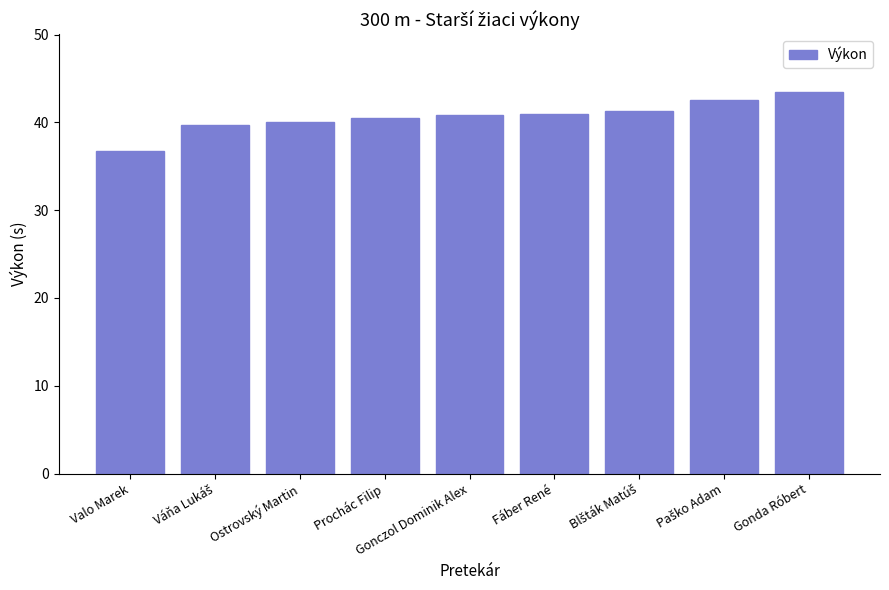

What is the sum of all values?

366.0